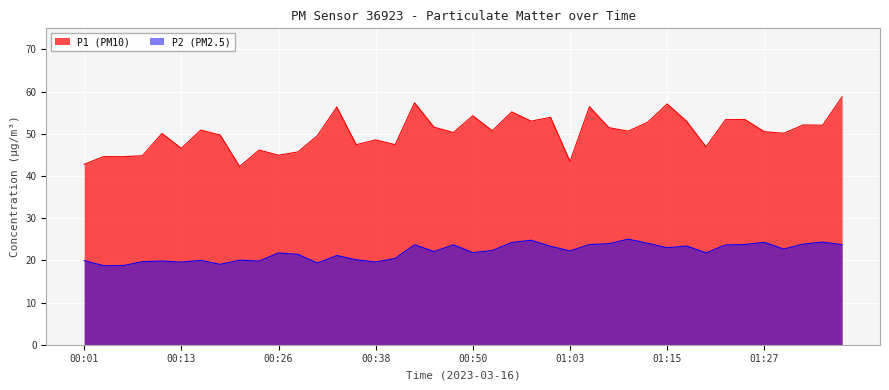

True or false: P2 (PM2.5) and P1 (PM10) intersect in this chart.

False